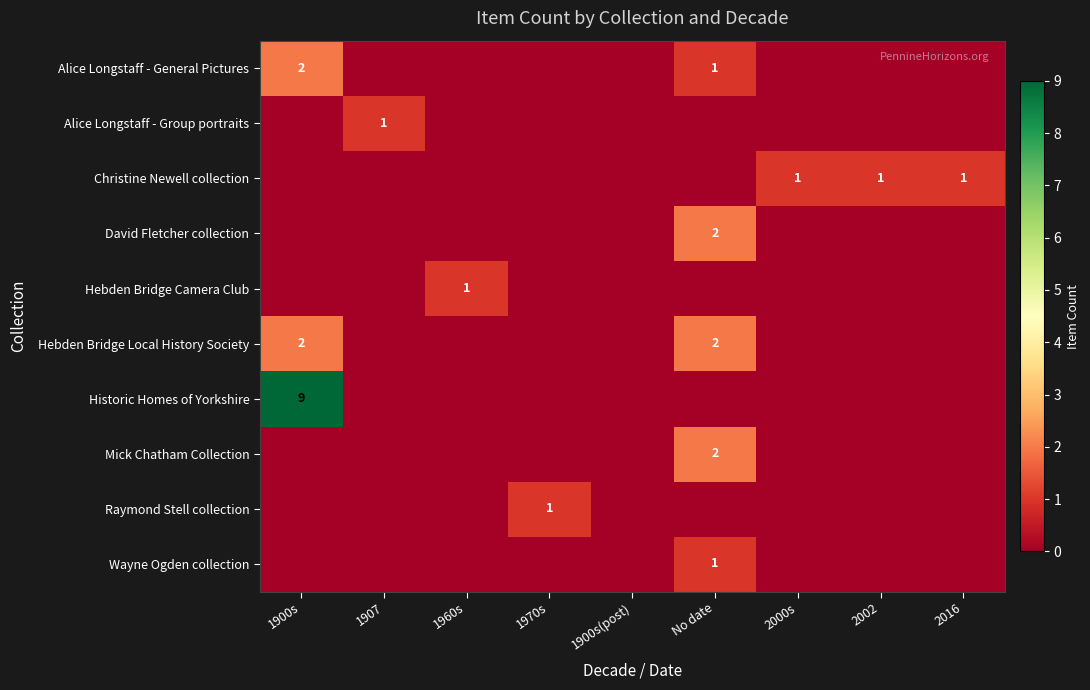

Is it true that Christine Newell collection equals 2 at 2002?

False